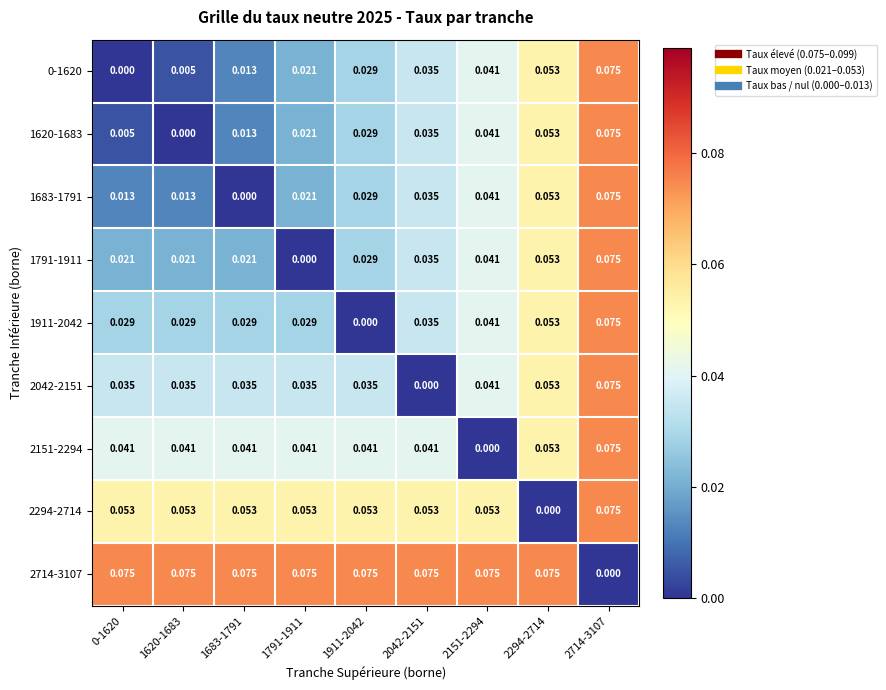

Which series has the largest total across all categories?

2714-3107